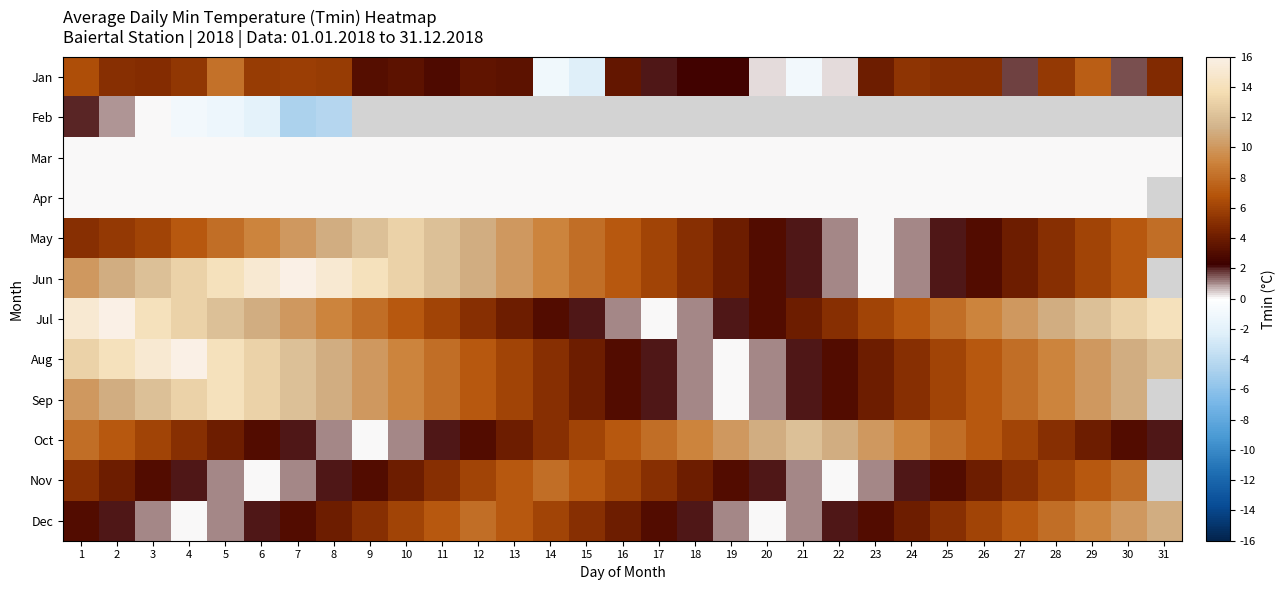

At which label does Nov reach its minimum?

6